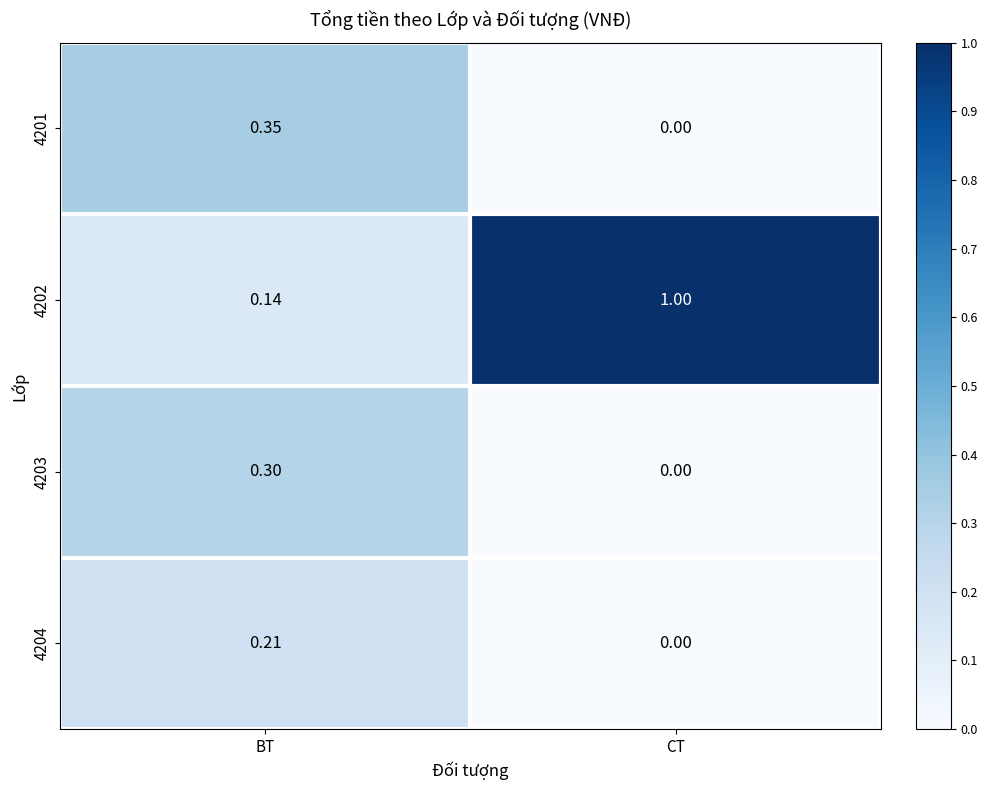

Where is 4203 nearest to the value 0?

CT